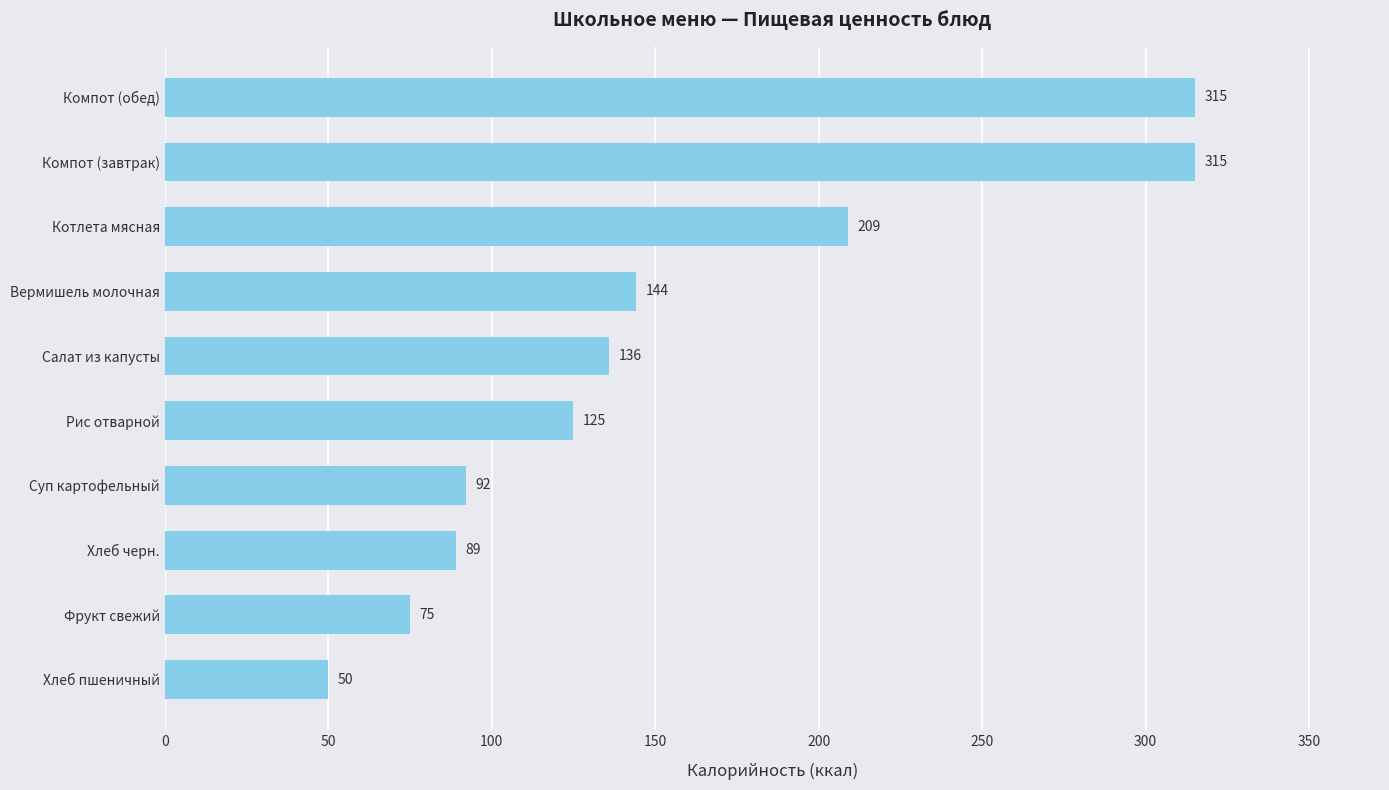

What is the average value?

155